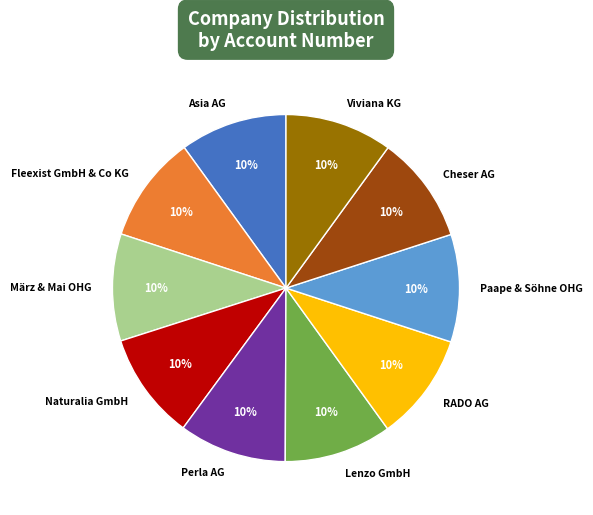

Is it true that Viviana KG is 10% of the pie?

True